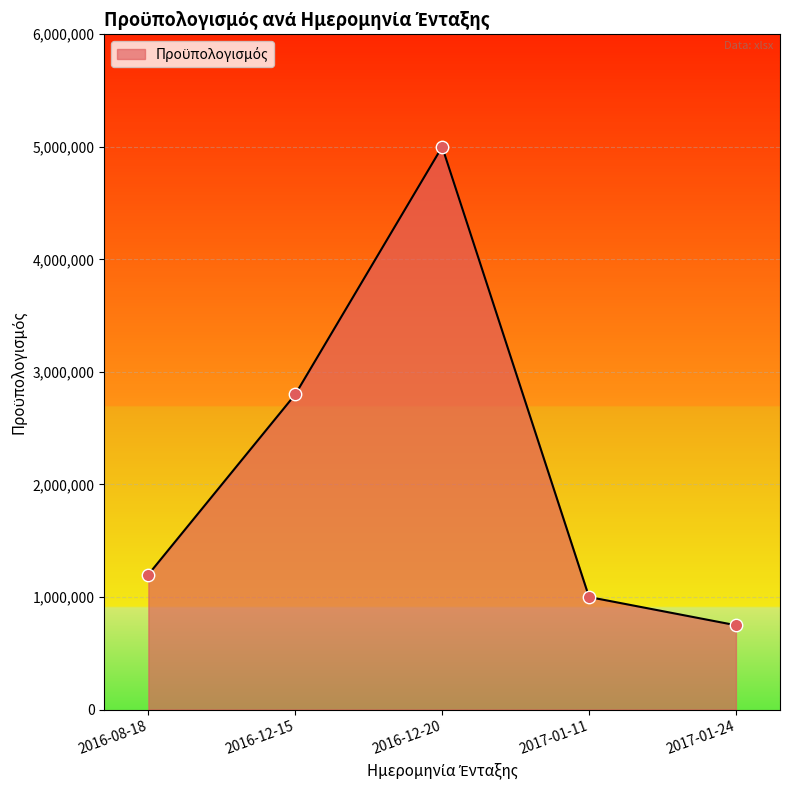

What is the ratio of the value at 2016-12-20 to the value at 2017-01-11?

5.0